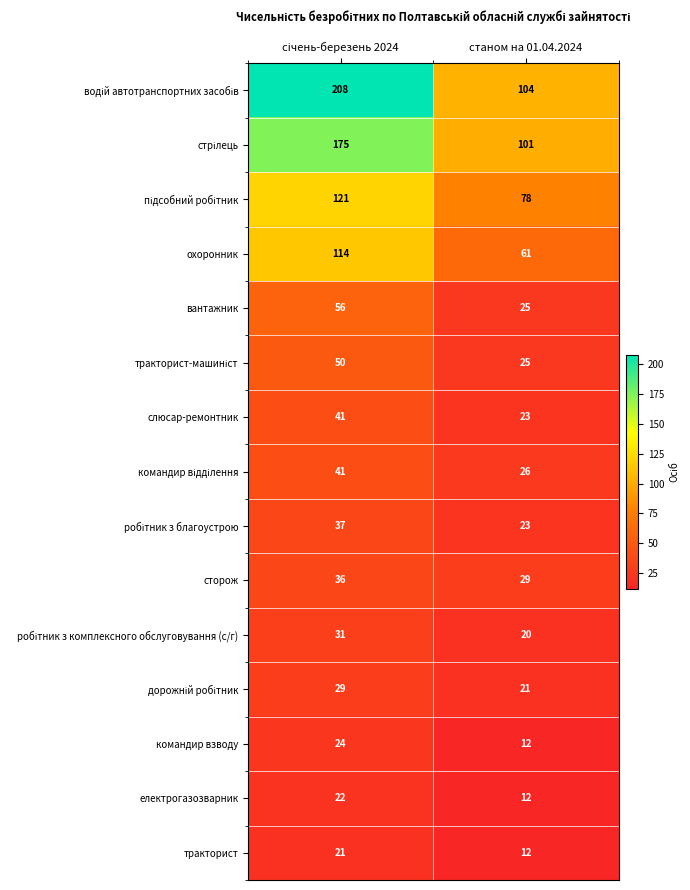

What is the difference between the highest and lowest values at станом на 01.04.2024?

92